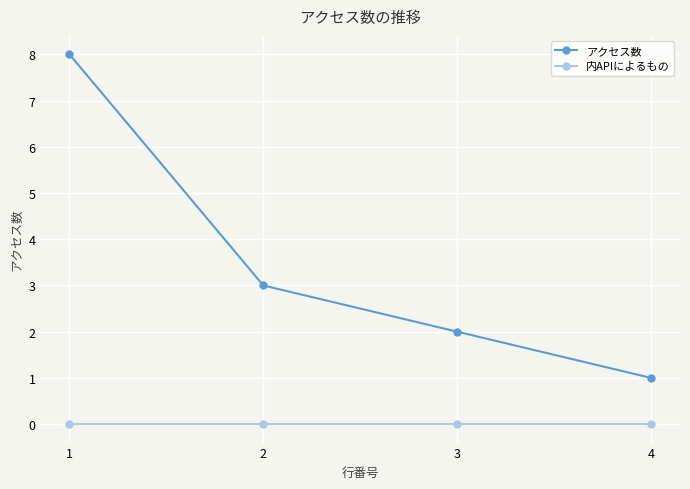

What are all the series names shown in the legend?

アクセス数, 内APIによるもの